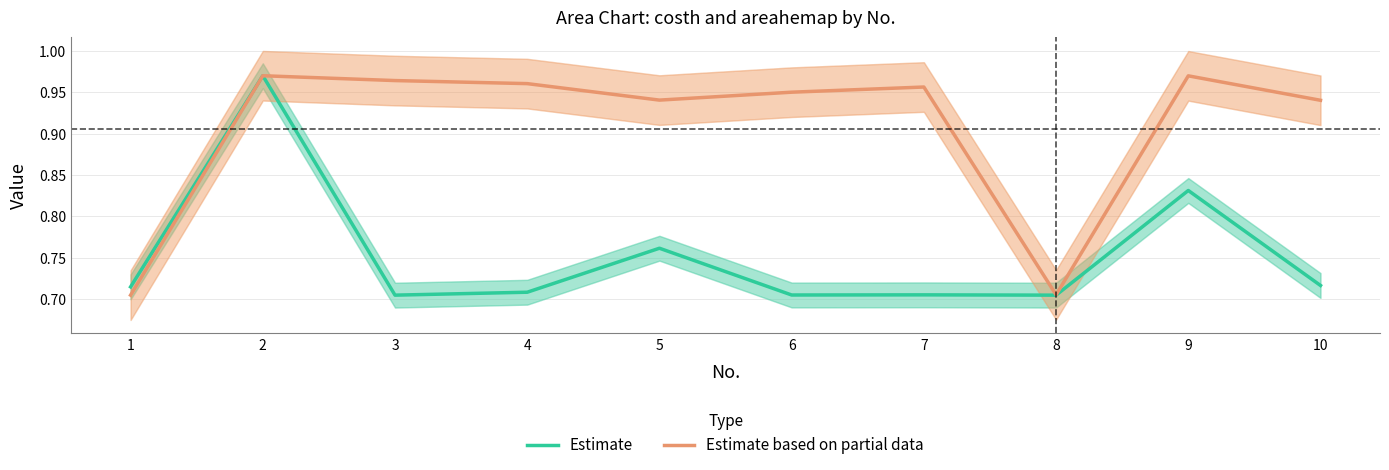

How many interior local peaks does the Estimate based on partial data series have?

3